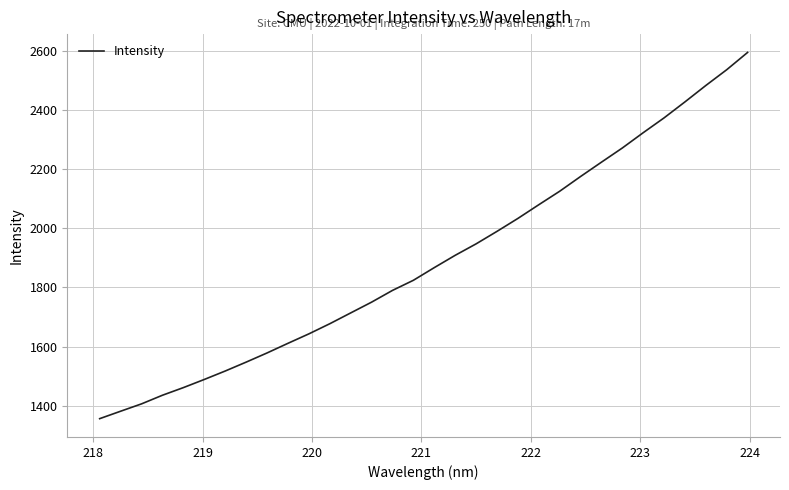

What is the minimum value shown in the chart?

1355.9